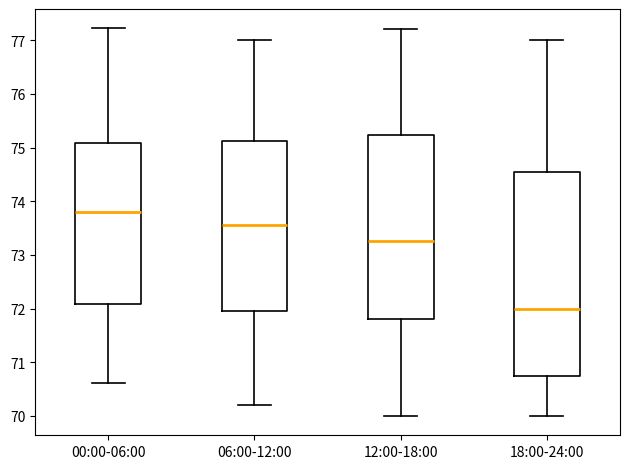

Comparing the boxes themselves (not the whiskers), which one is the tallest?

18:00-24:00